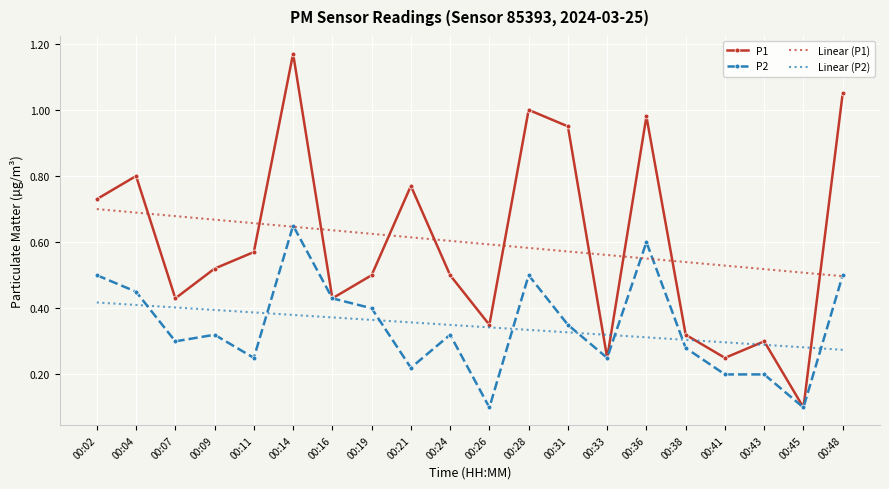

Which series has the largest range (max minus min)?

P1